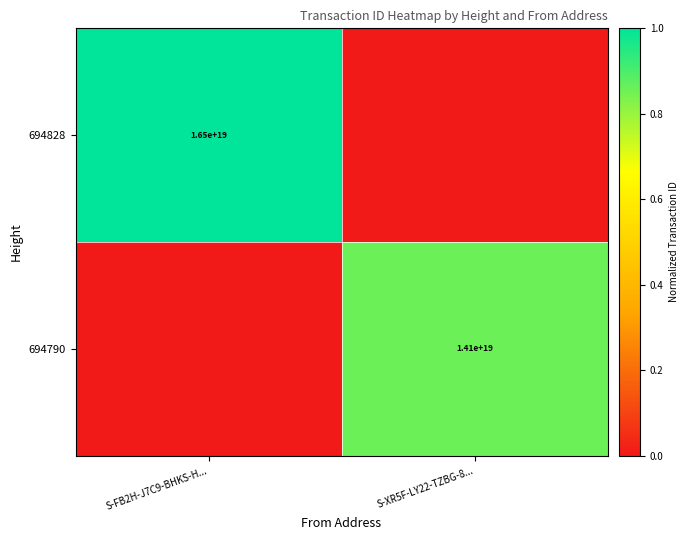

Is it true that 694828 equals 16500000000000000000 at S-FB2H-J7C9-BHKS-H...?

True